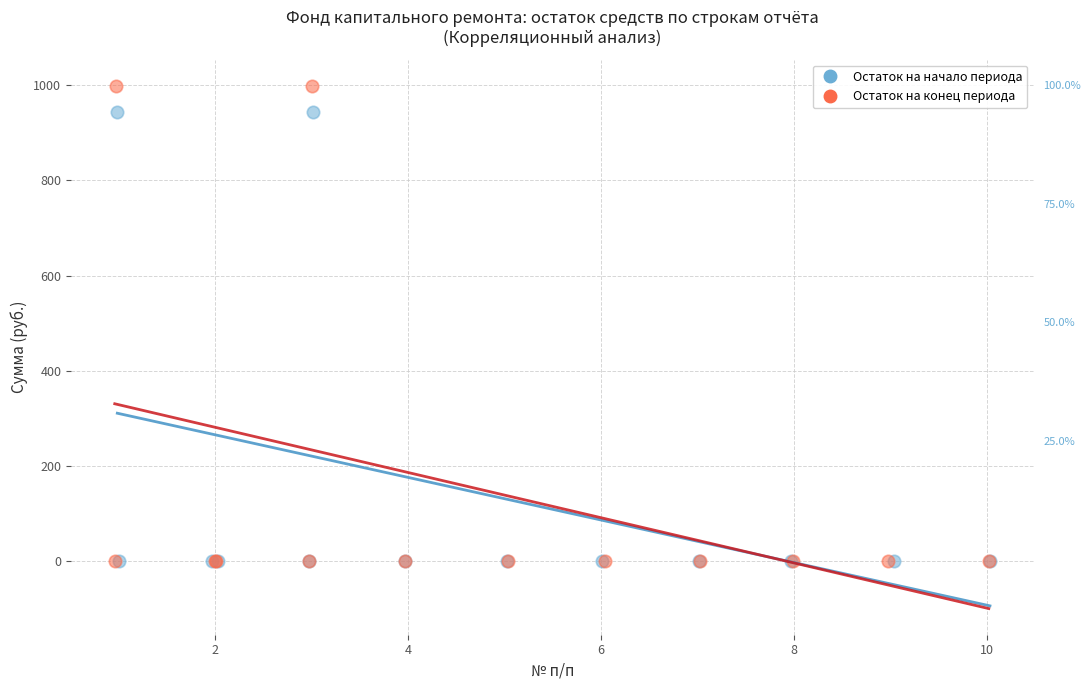

Which series has the widest spread of Y values?

Остаток на конец периода